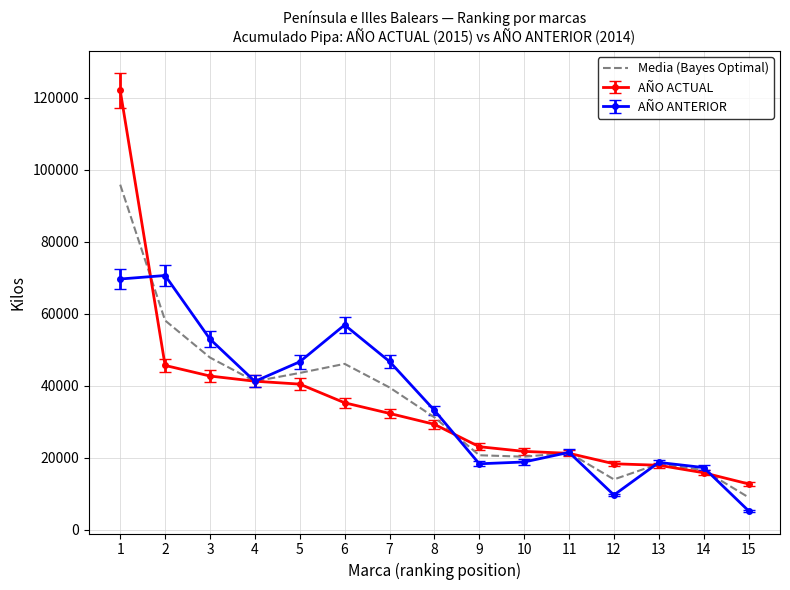

What value does the AÑO ANTERIOR series have at 2?

70616.0